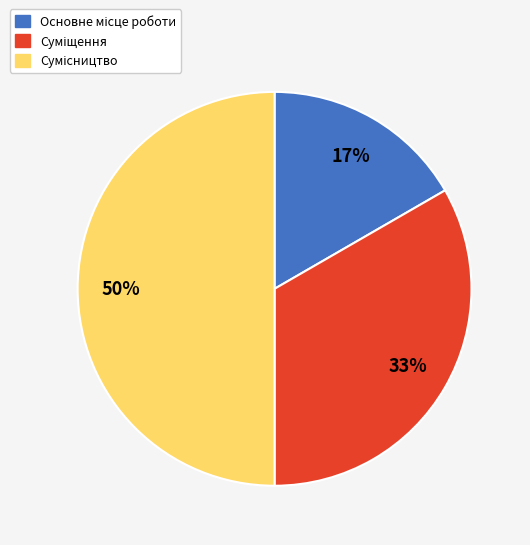

To the nearest percent, what is the average slice percentage?

33%